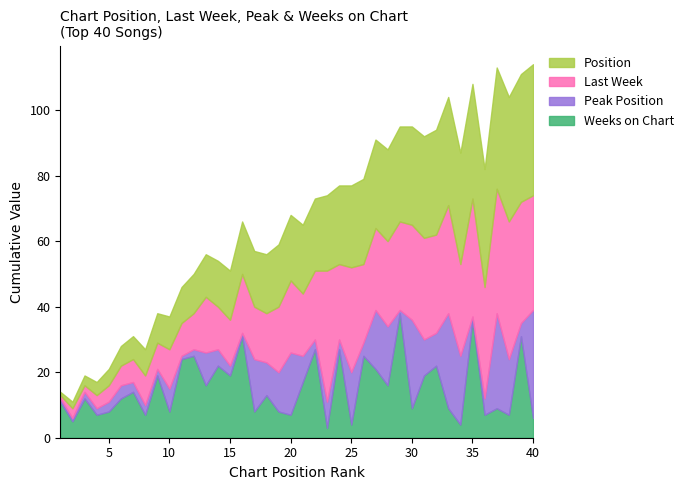

Which series has the largest total across all categories?

Last Week